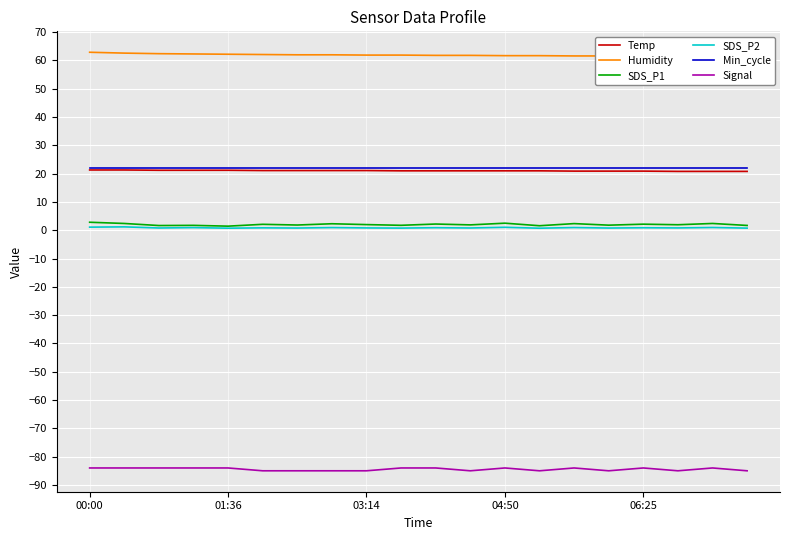

List the series in order of their peak value, highest first.

Humidity, Min_cycle, Temp, SDS_P1, SDS_P2, Signal